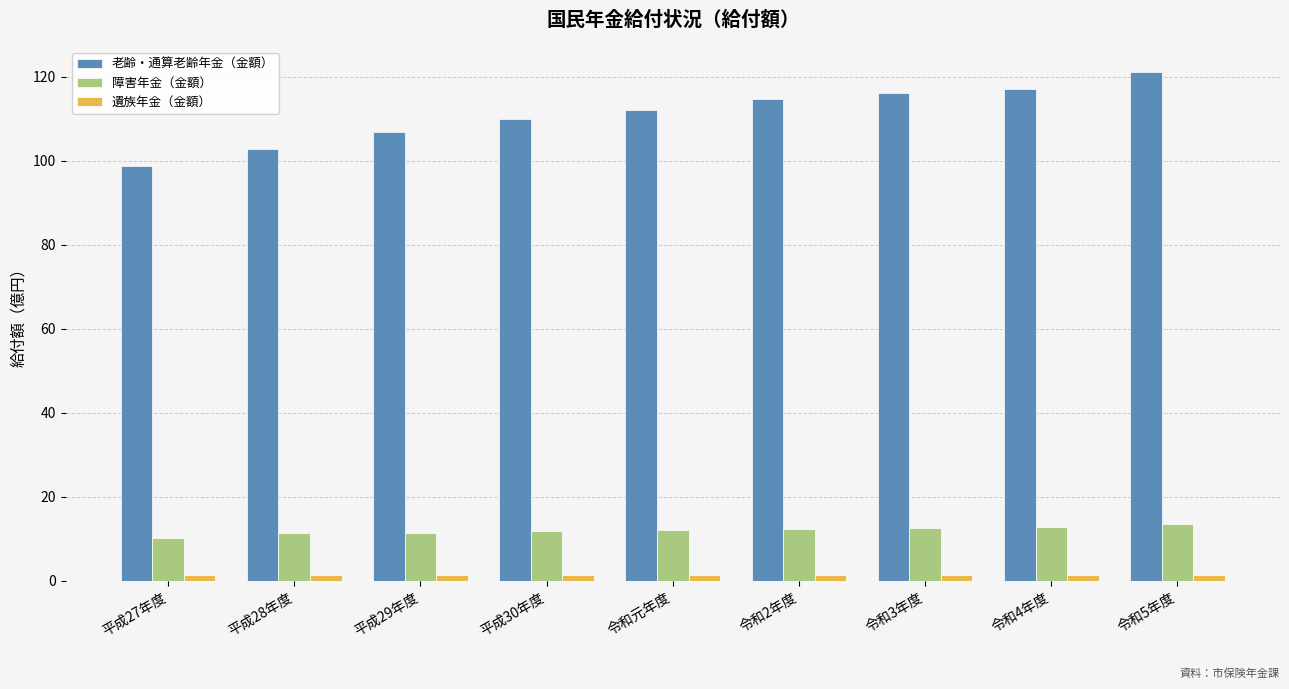

What value does the 障害年金（金額） series have at 平成29年度?

11.4